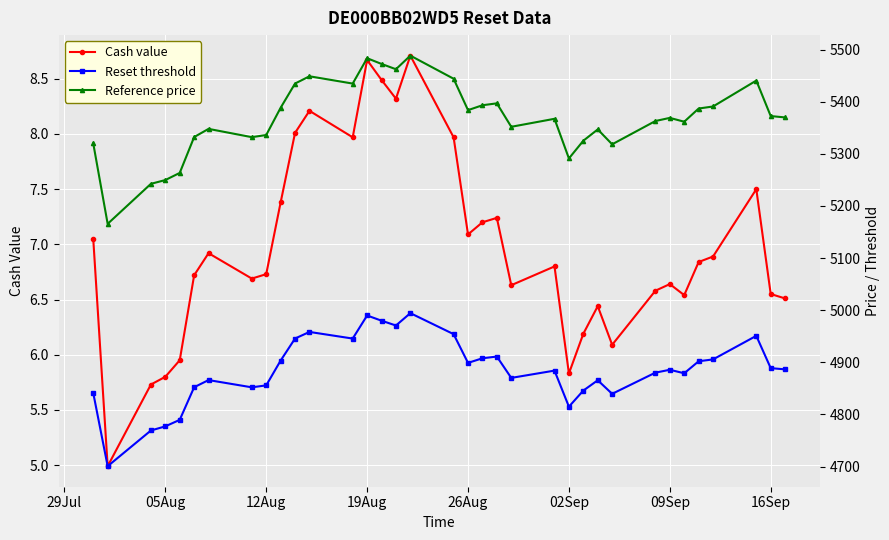

What is the difference between the maximum and second lowest values in the Reset threshold series?

225.1